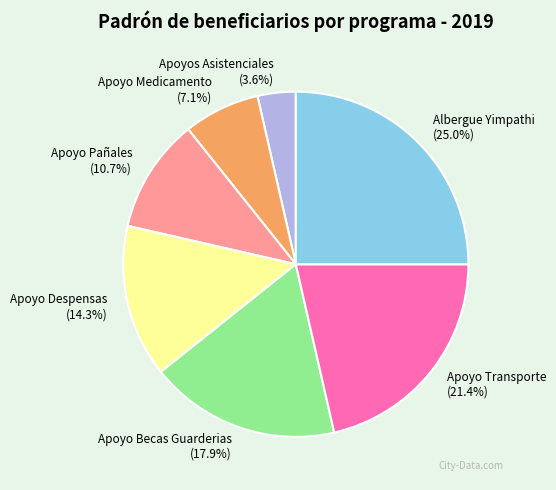

How many segments does this pie chart have?

7